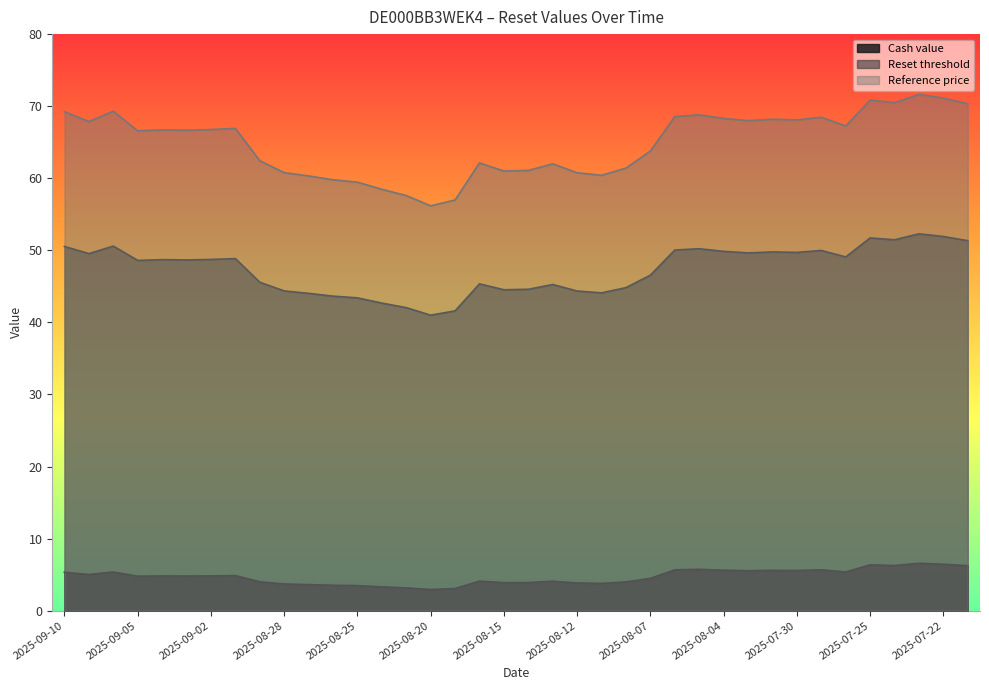

True or false: Cash value has a value of 5.0 at 2025-08-21.

False